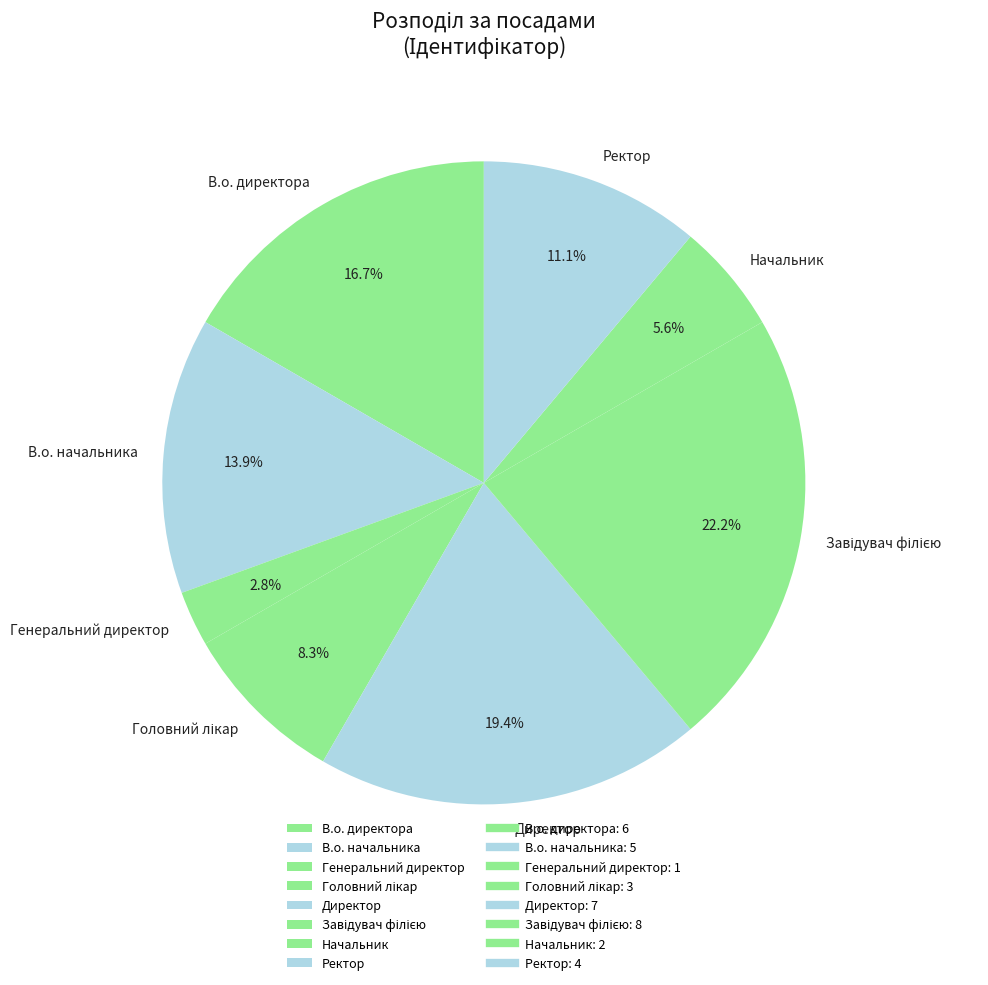

To the nearest percent, what percentage of the pie is В.о. директора?

17%